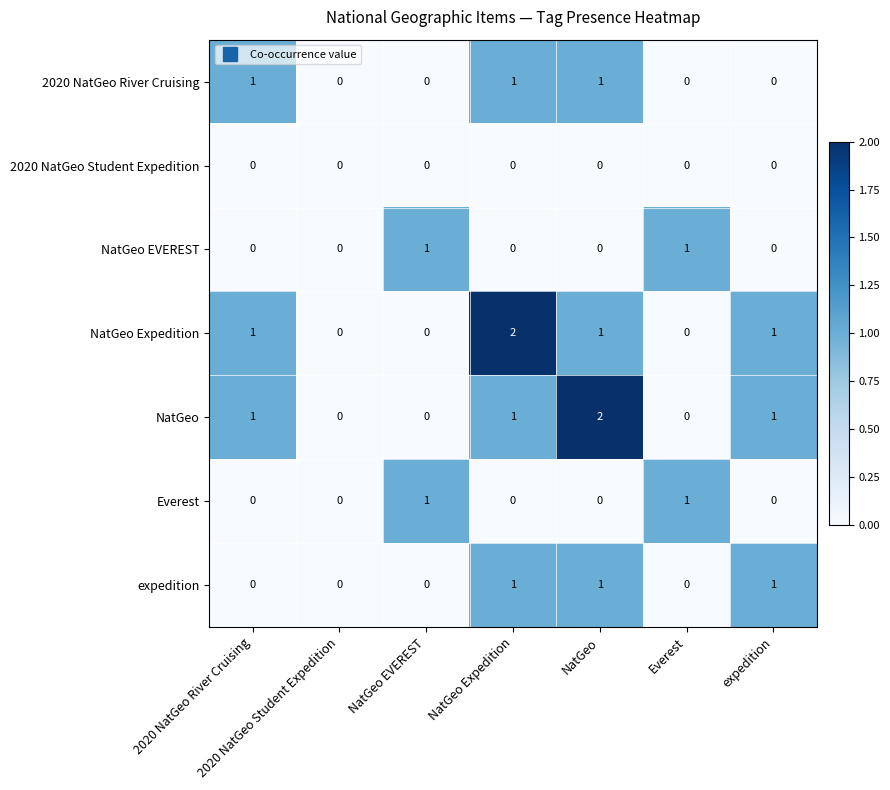

Count the Everest values in the range 0 to 1.

7